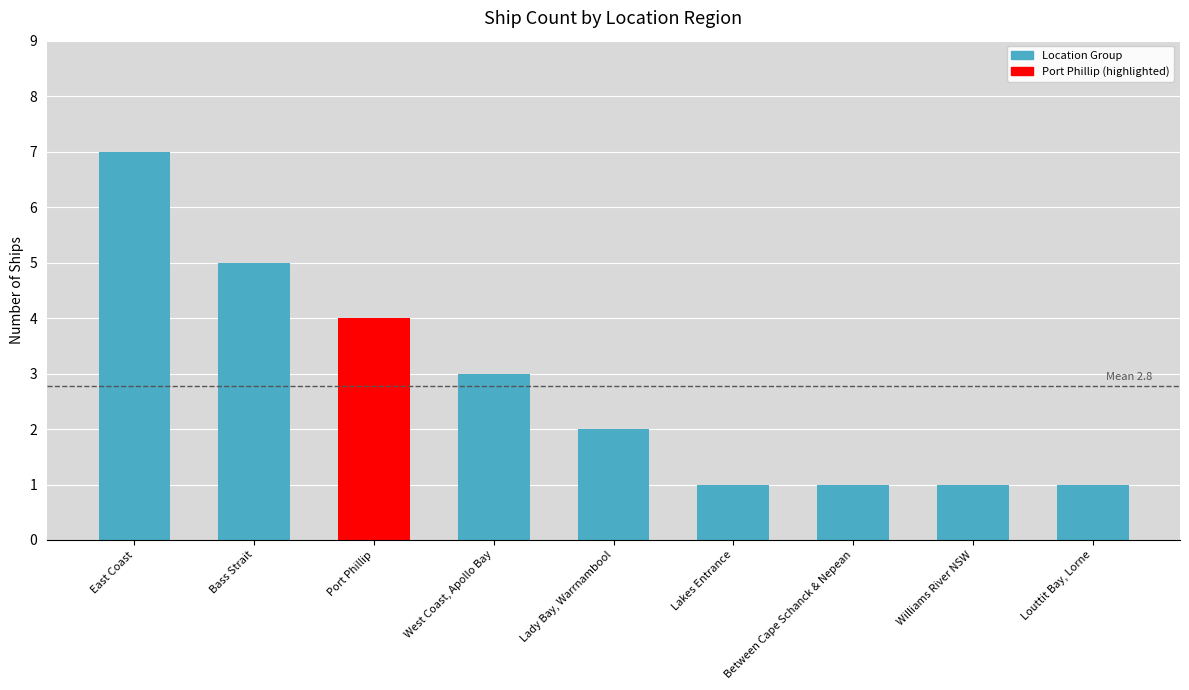

What is the label of the 4th bar from the right?

Lakes Entrance